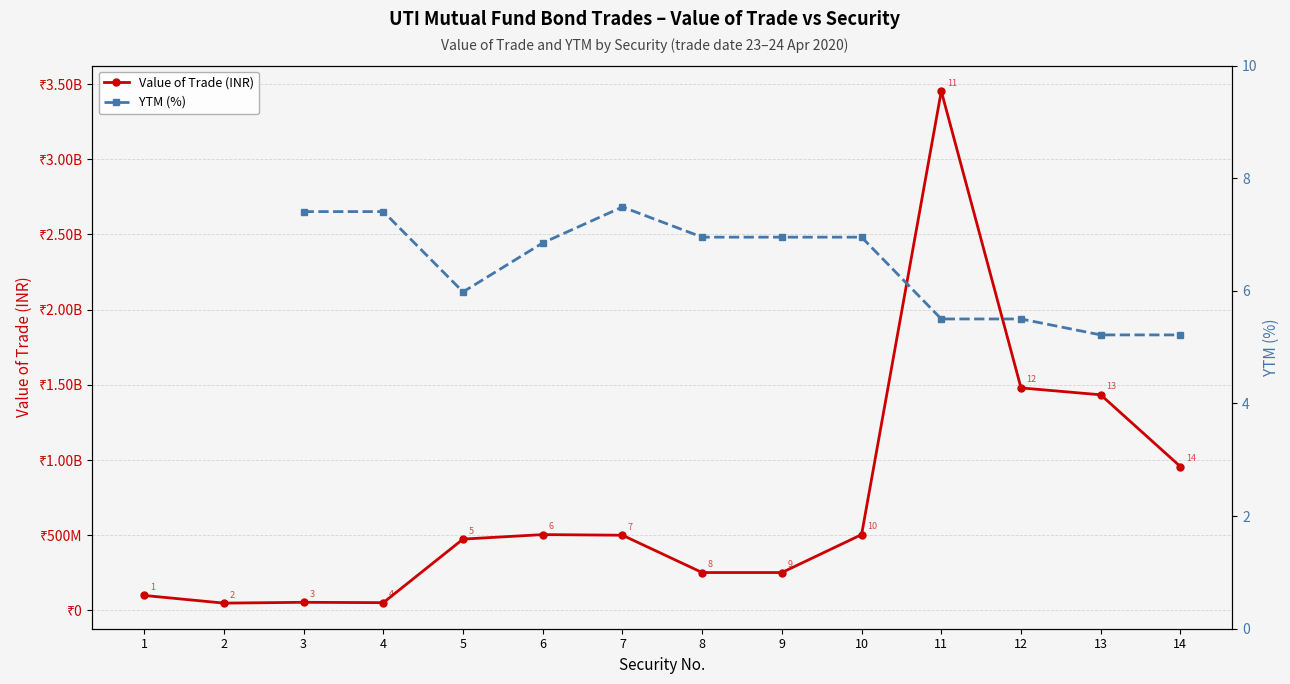

Read the YTM (%) value at 6.

6.9